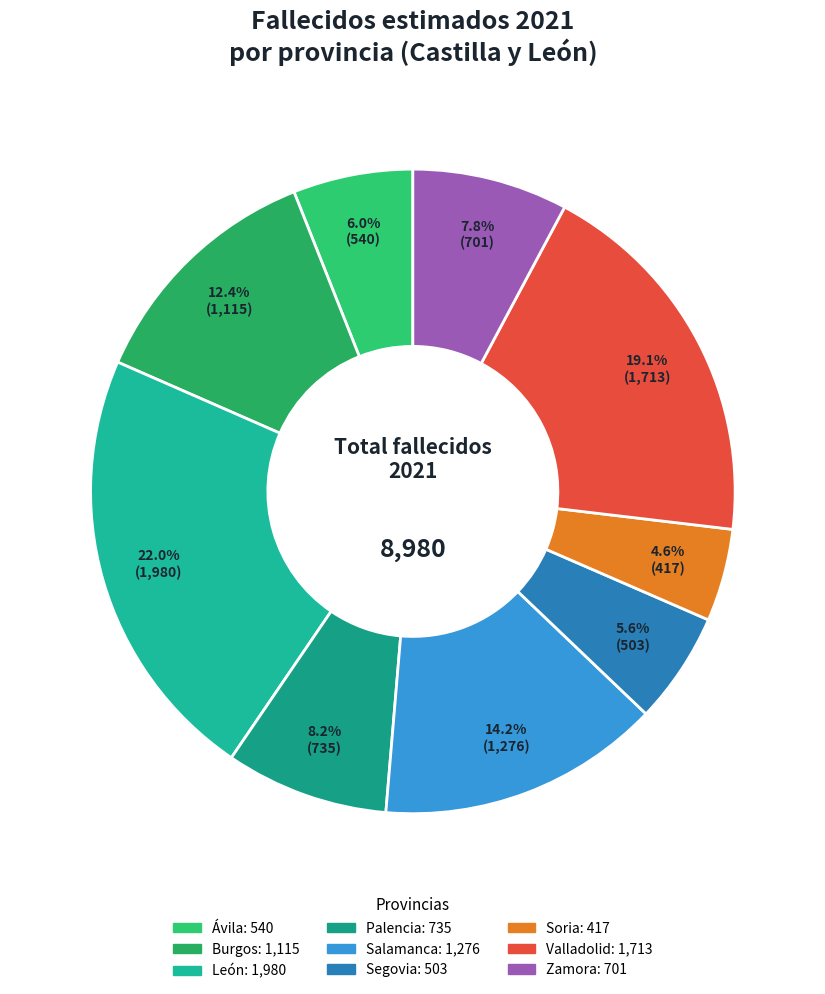

Rank the categories by value from lowest to highest.

Soria, Segovia, Ávila, Zamora, Palencia, Burgos, Salamanca, Valladolid, León